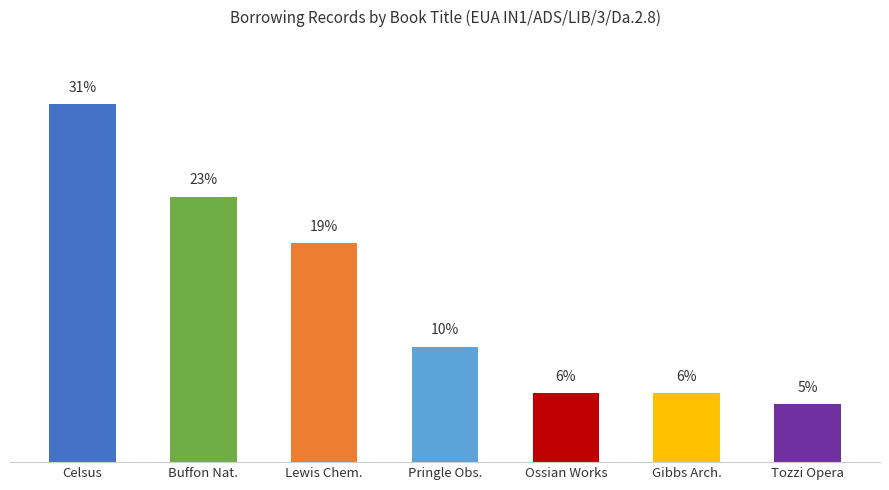

Between Ossian Works and Pringle Obs., which is larger?

Pringle Obs.